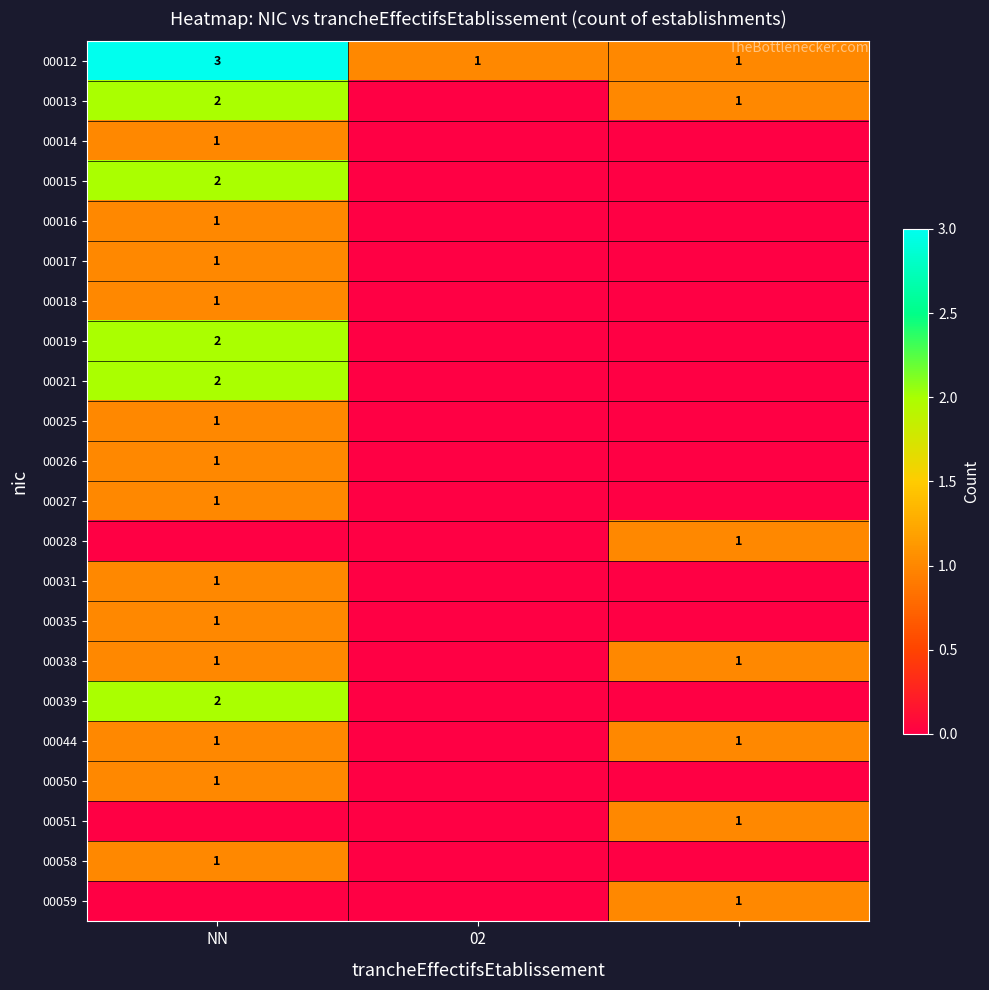

Is it true that 00035 equals 0 at NN?

False